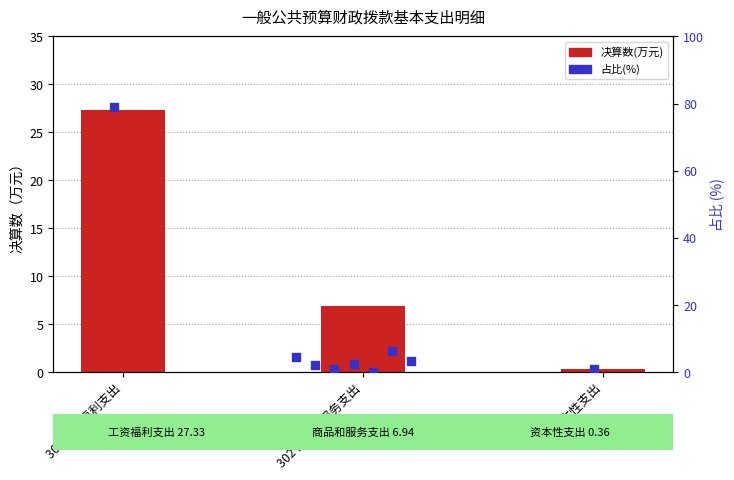

What is the change in value from 302 商品和服务支出 to 310 资本性支出?

-6.6